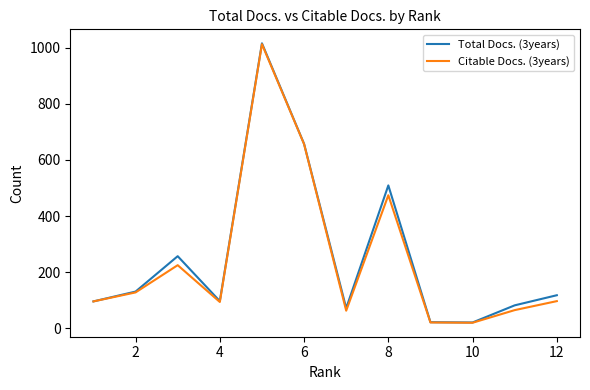

Does the chart have visible grid lines?

No